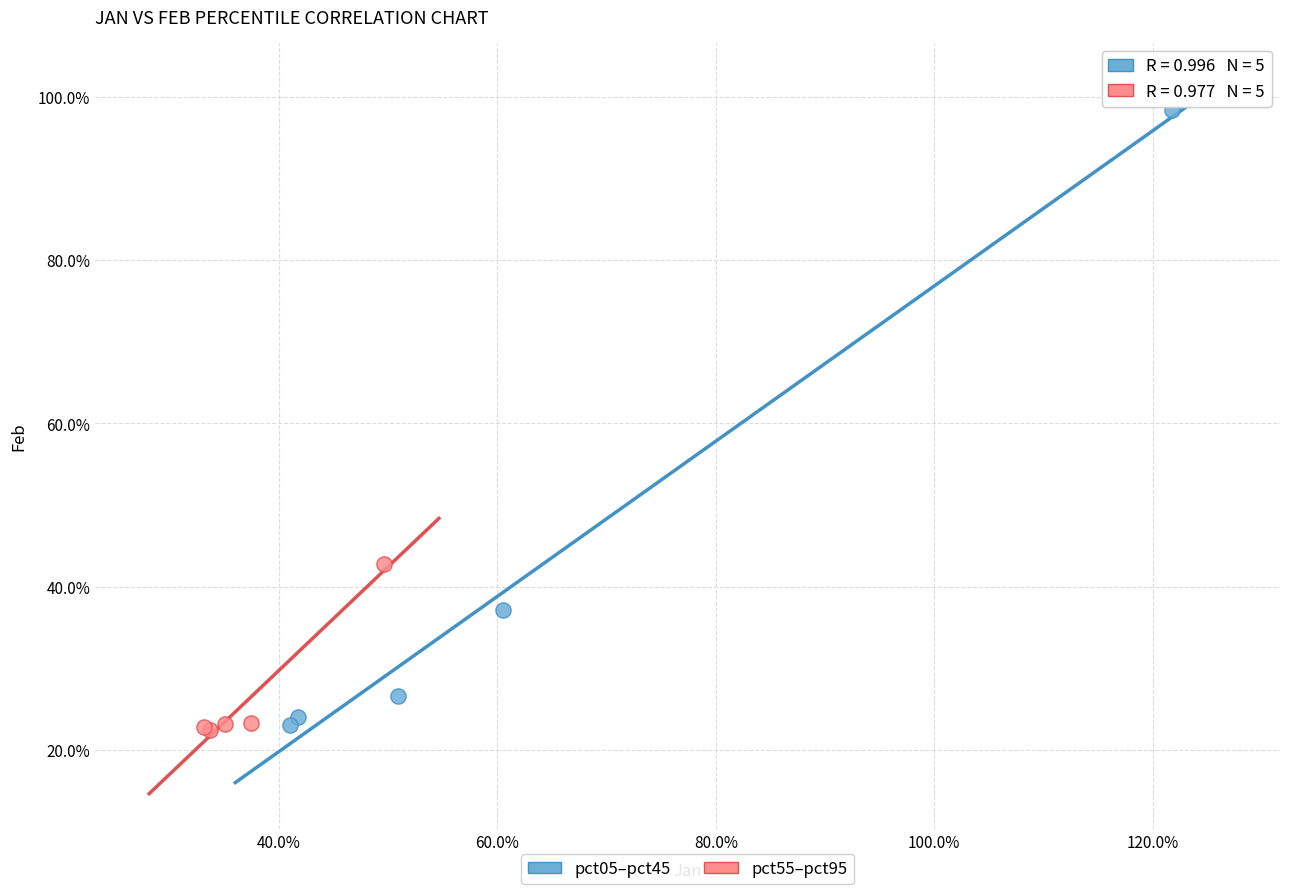

What are all the series names shown in the legend?

pct05–pct45, pct55–pct95